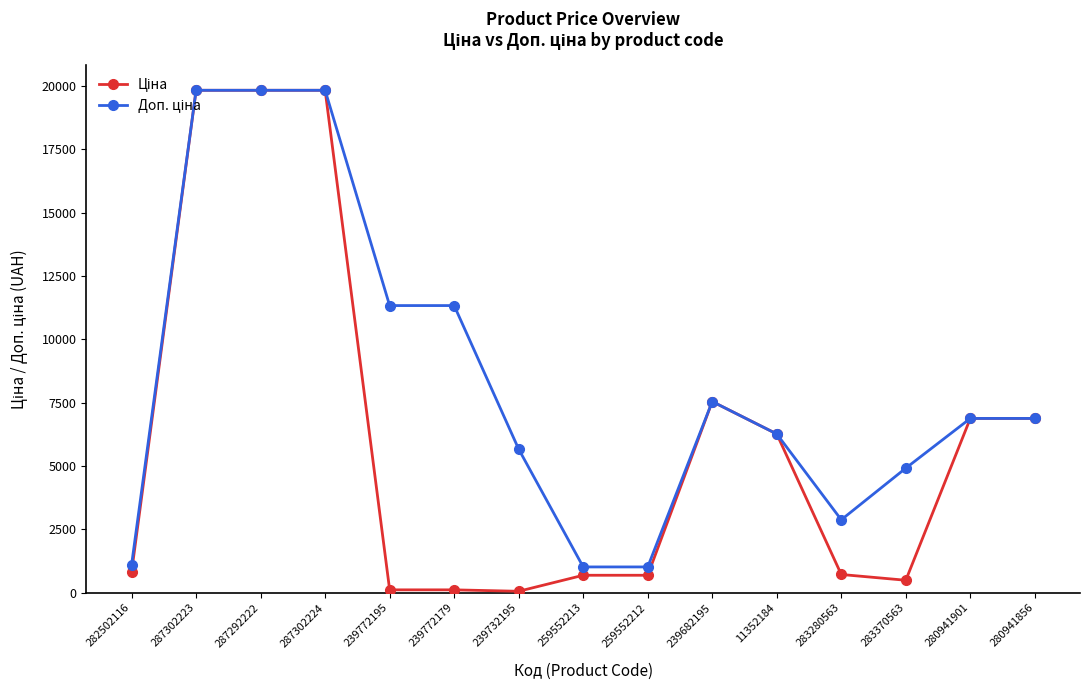

What is the maximum value shown in the chart?

19831.1